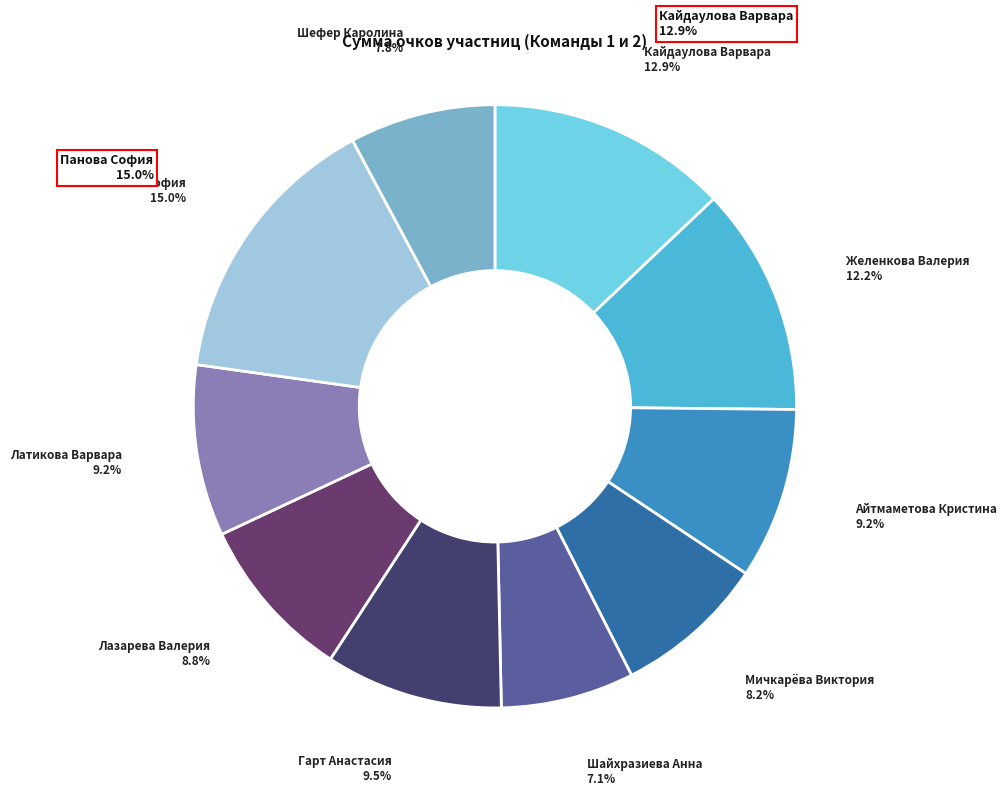

What is the change in value from Мичкарёва Виктория to Панова София?

+20